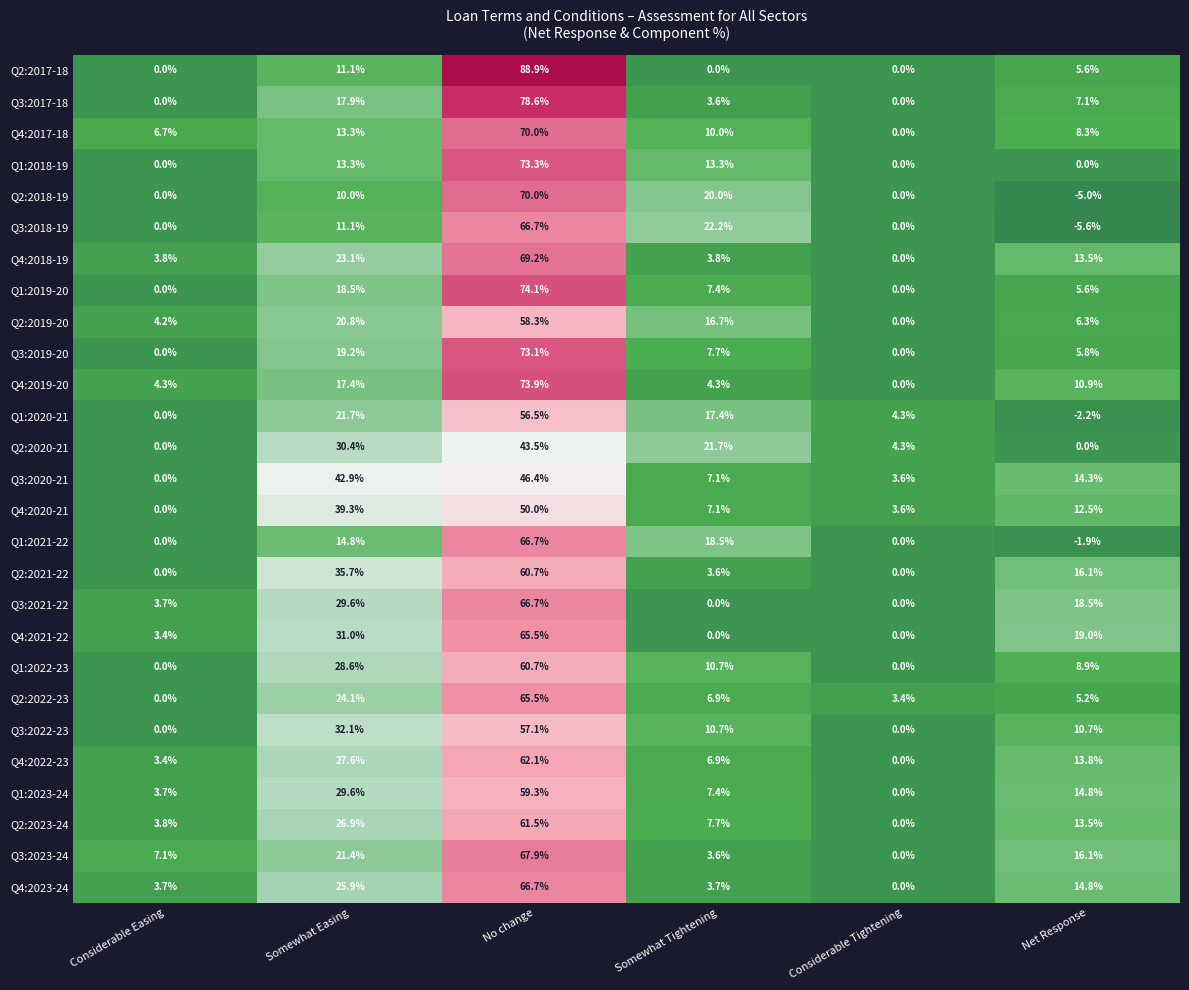

How many distinct data groups are displayed?

27